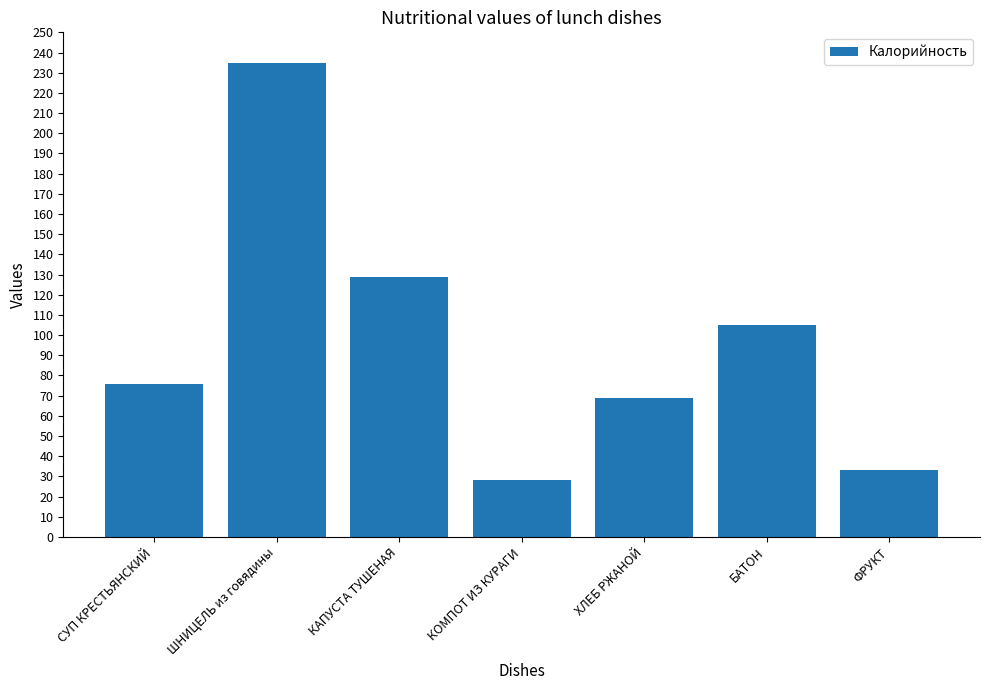

True or false: the data shows 69 at ХЛЕБ РЖАНОЙ.

True